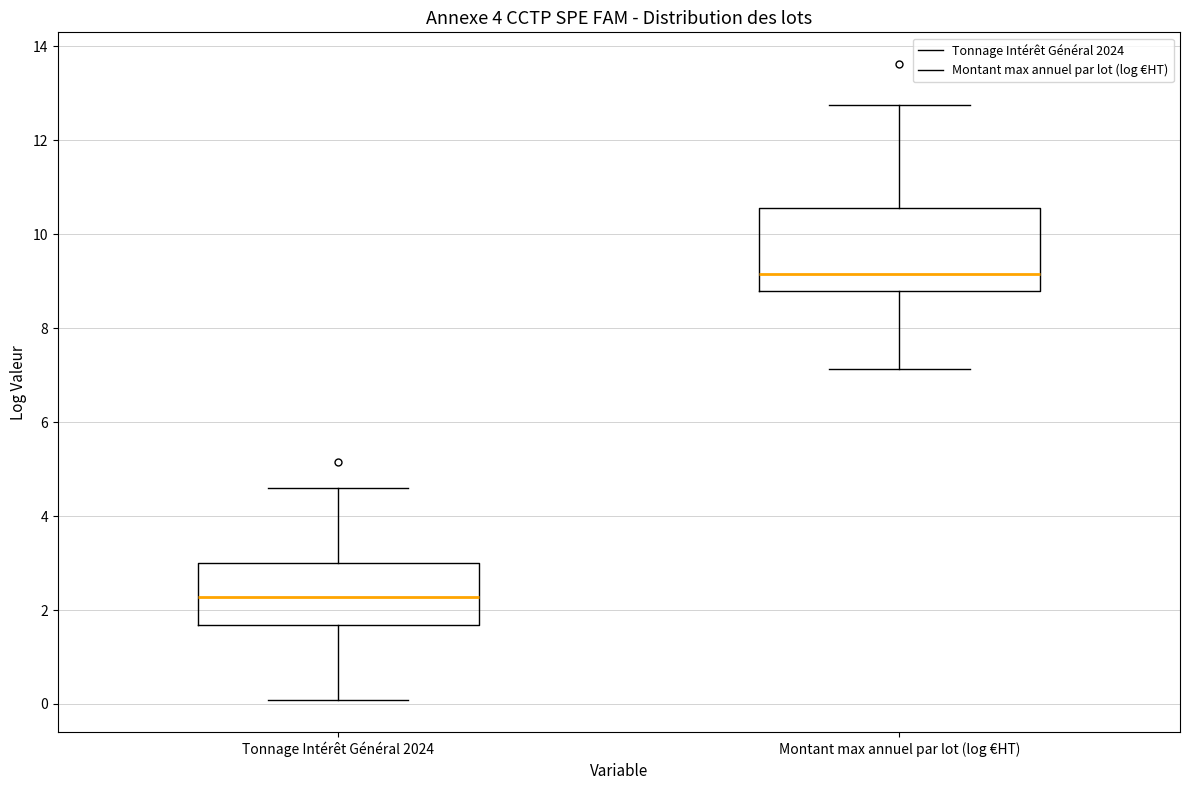

Comparing the boxes themselves (not the whiskers), which one is the tallest?

Montant max annuel par lot (log €HT)